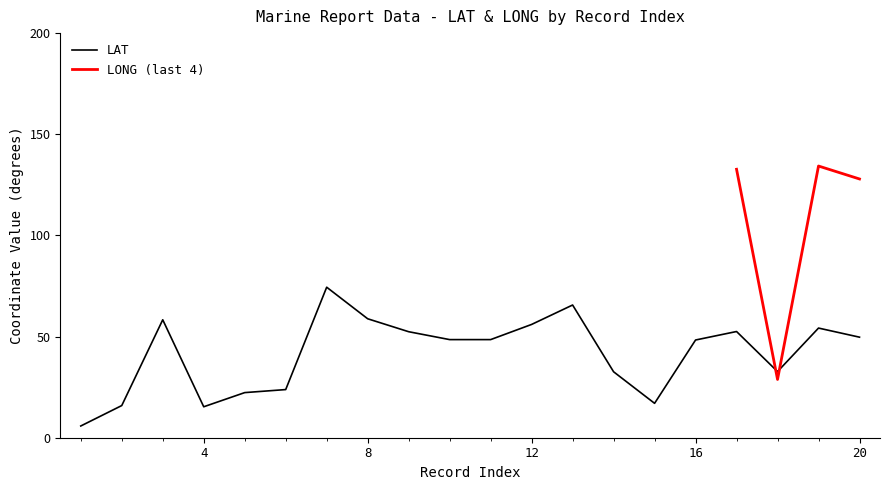

Rank the categories by value from lowest to highest.

1, 4, 2, 15, 5, 6, 14, 18, 16, 10, 11, 20, 9, 17, 19, 12, 3, 8, 13, 7